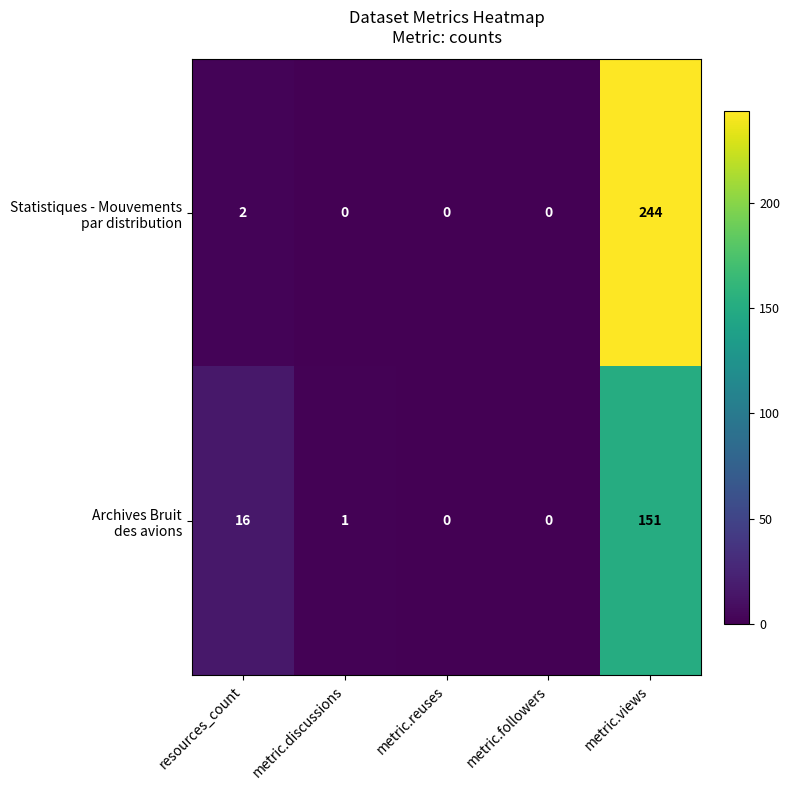

At which category is the sum across all series the highest?

metric.views